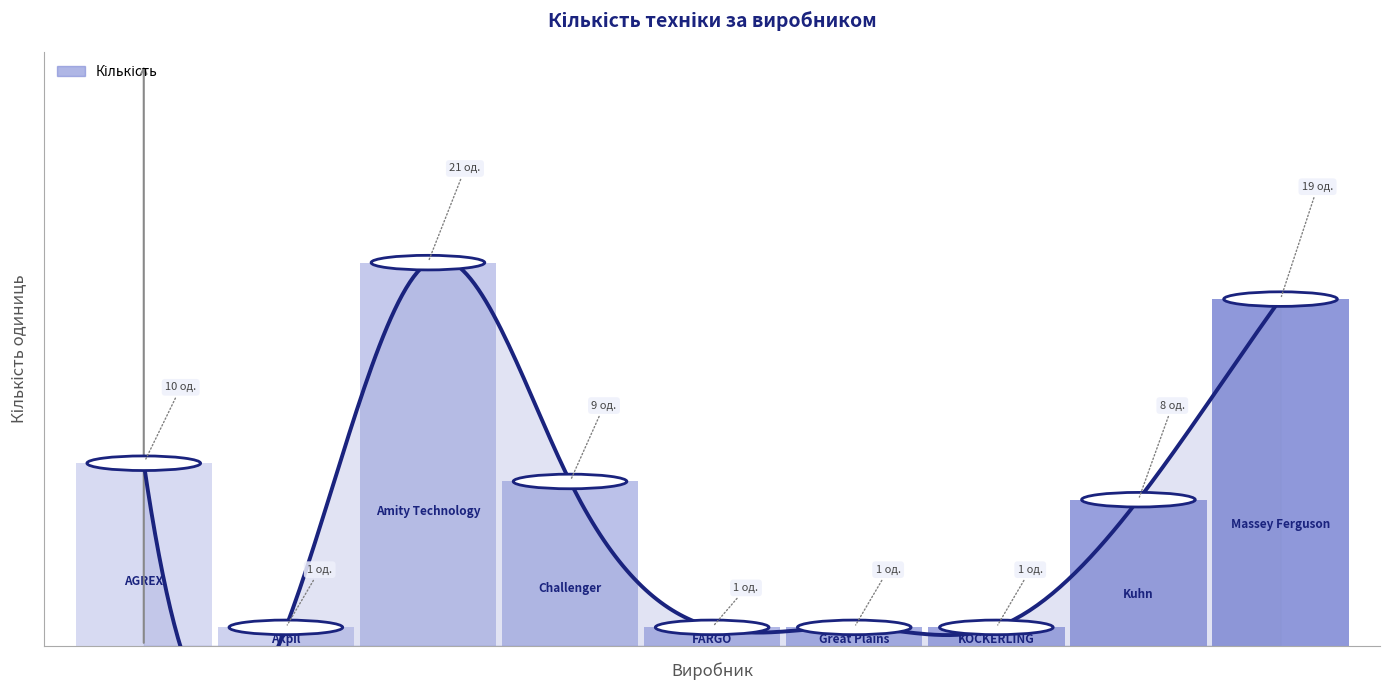

How many points are lower than both their immediate neighbors (excluding endpoints)?

1